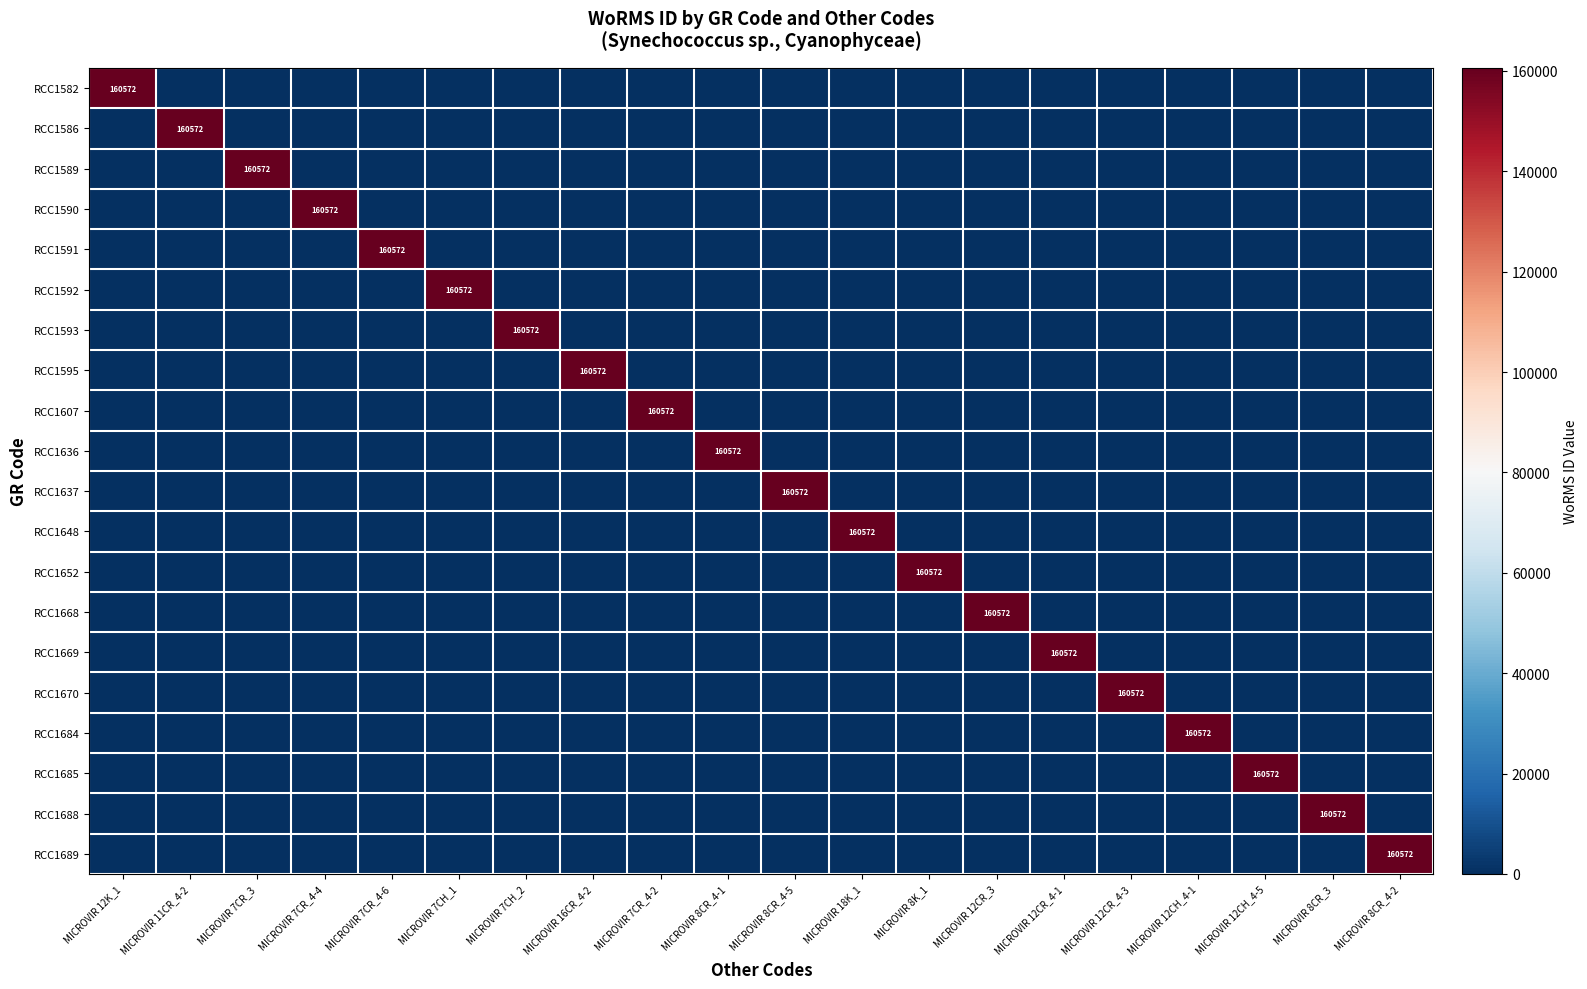

At MICROVIR 7CH_1, list the series in order from largest to smallest.

RCC1592, RCC1582, RCC1586, RCC1589, RCC1590, RCC1591, RCC1593, RCC1595, RCC1607, RCC1636, RCC1637, RCC1648, RCC1652, RCC1668, RCC1669, RCC1670, RCC1684, RCC1685, RCC1688, RCC1689